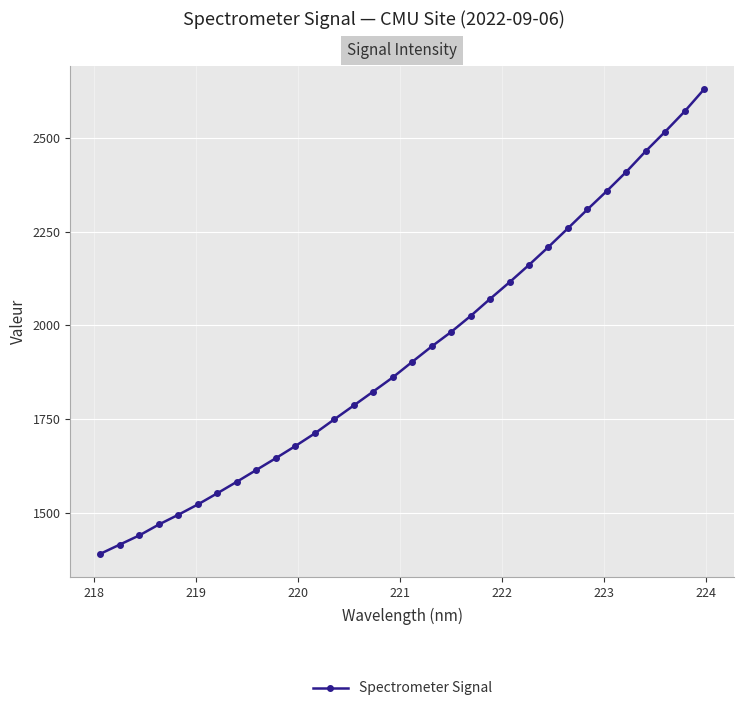

What is the value of the 19th point from the left?

1982.5